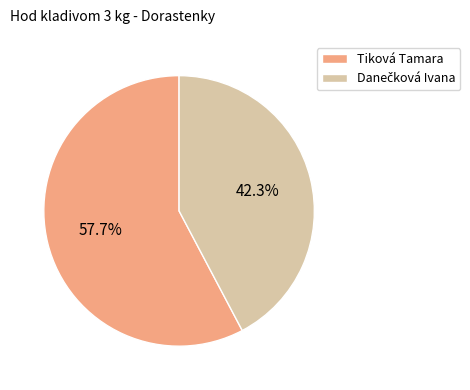

Which category has the biggest portion of the pie?

Tiková Tamara